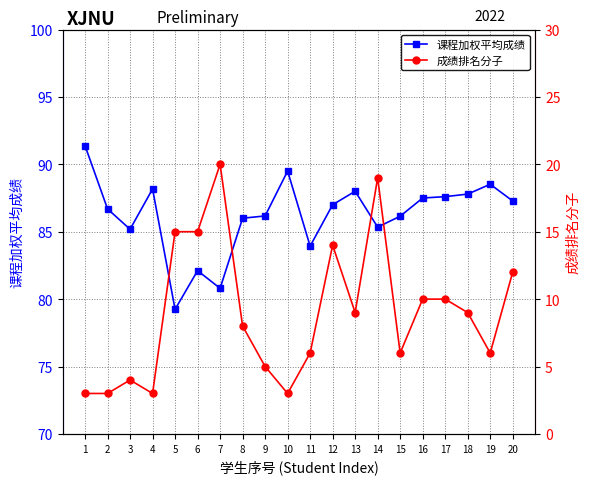

Reading left to right, extract all data points from this chart.

课程加权平均成绩: 91.4	86.7	85.2	88.2	79.2	82.1	80.8	86.0	86.2	89.5	83.9	87.0	88.0	85.3	86.2	87.5	87.6	87.8	88.5	87.3
成绩排名分子: 3.0	3.0	4.0	3.0	15.0	15.0	20.0	8.0	5.0	3.0	6.0	14.0	9.0	19.0	6.0	10.0	10.0	9.0	6.0	12.0